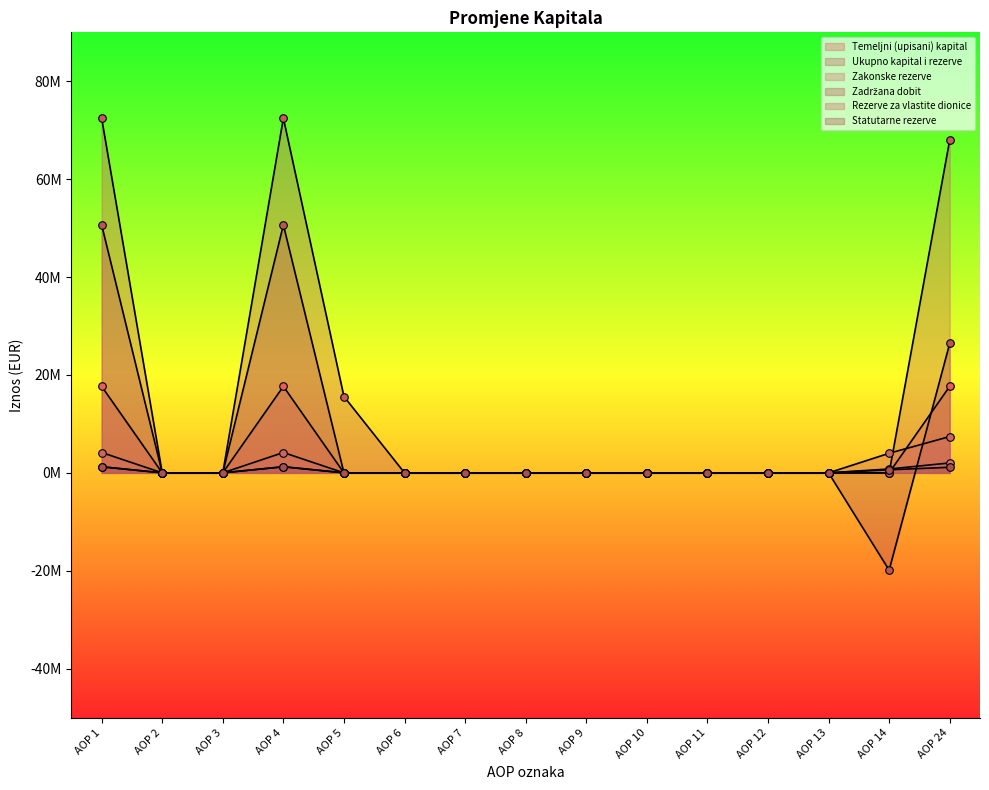

Which series has the largest total across all categories?

Ukupno kapital i rezerve